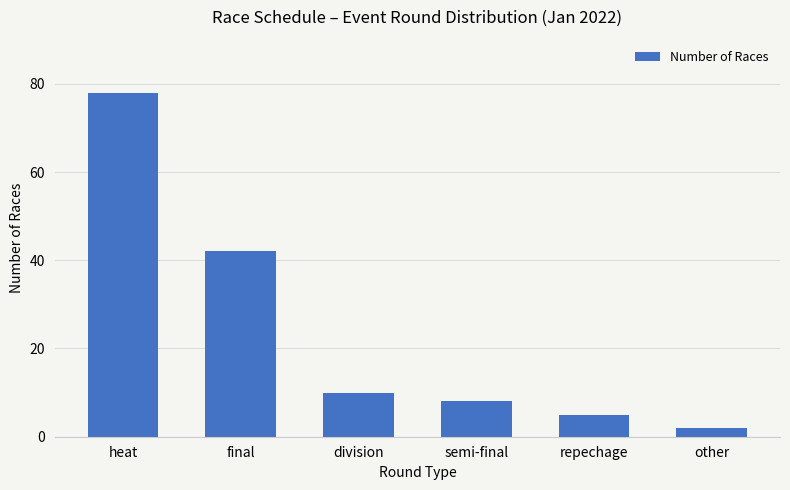

Where does the data first go above 10?

heat